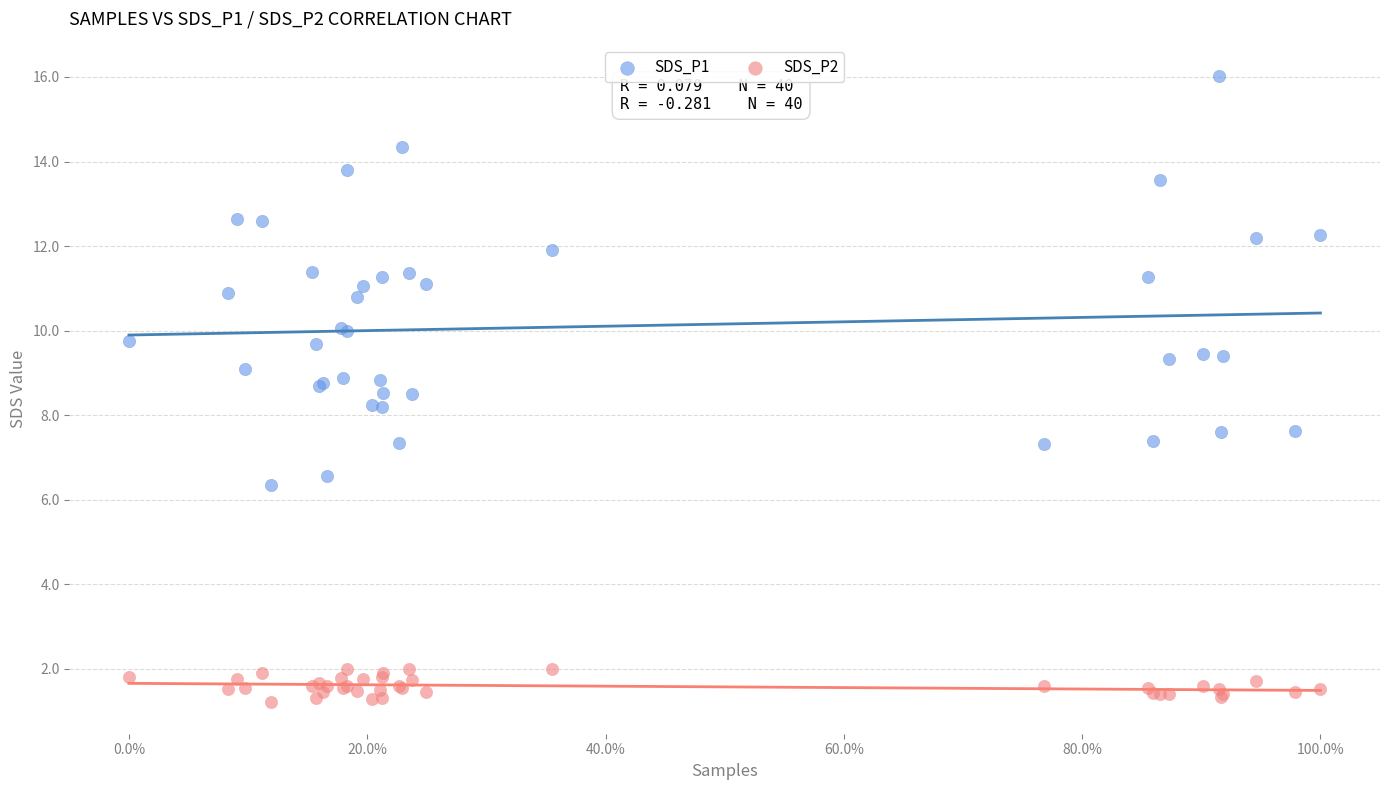

What are all the series names shown in the legend?

SDS_P1, SDS_P2